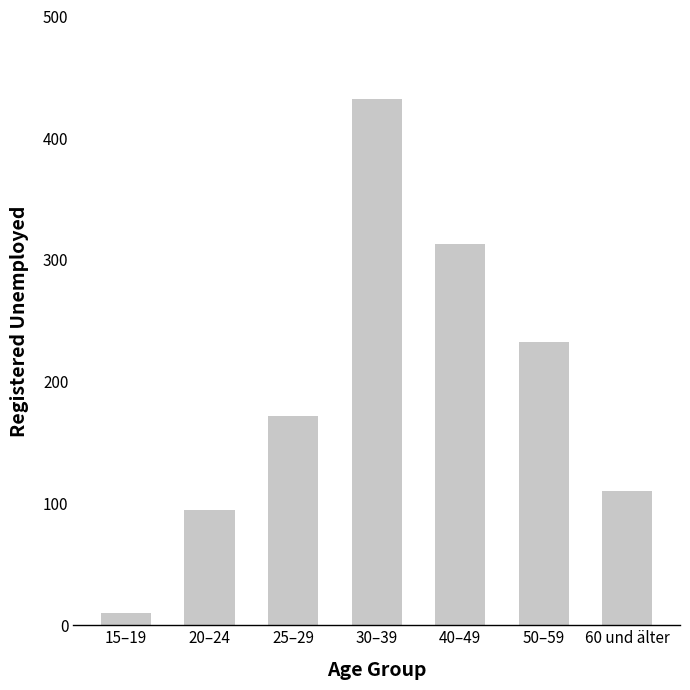

How many data points are less than 172?

3